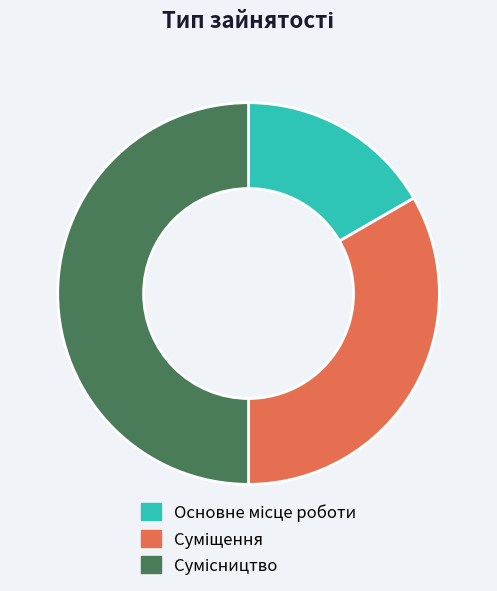

Does Суміщення represent more than half of the total?

No